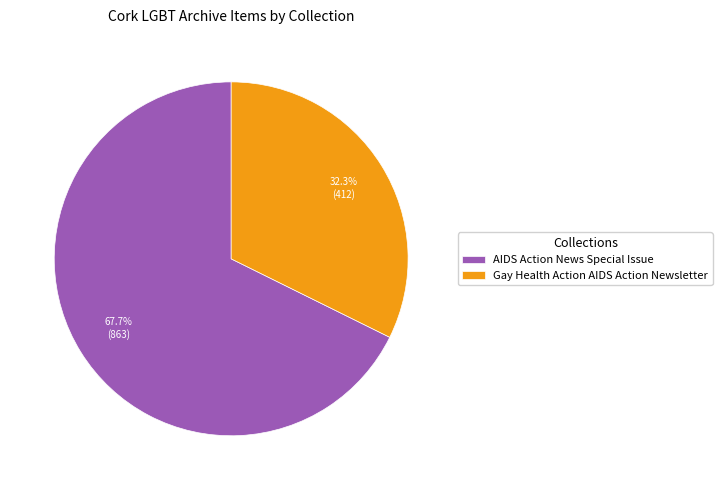

Between Gay Health Action AIDS Action Newsletter and AIDS Action News Special Issue, which is larger?

AIDS Action News Special Issue